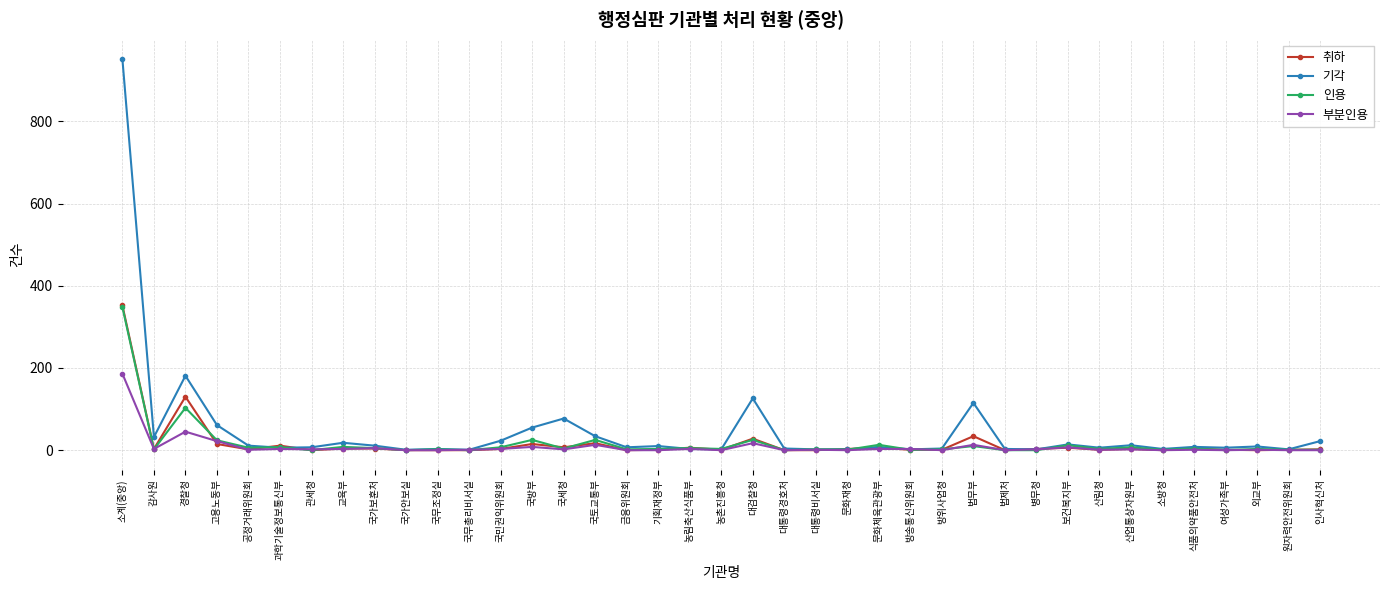

What is the difference between the highest and lowest values at 방위사업청?

4